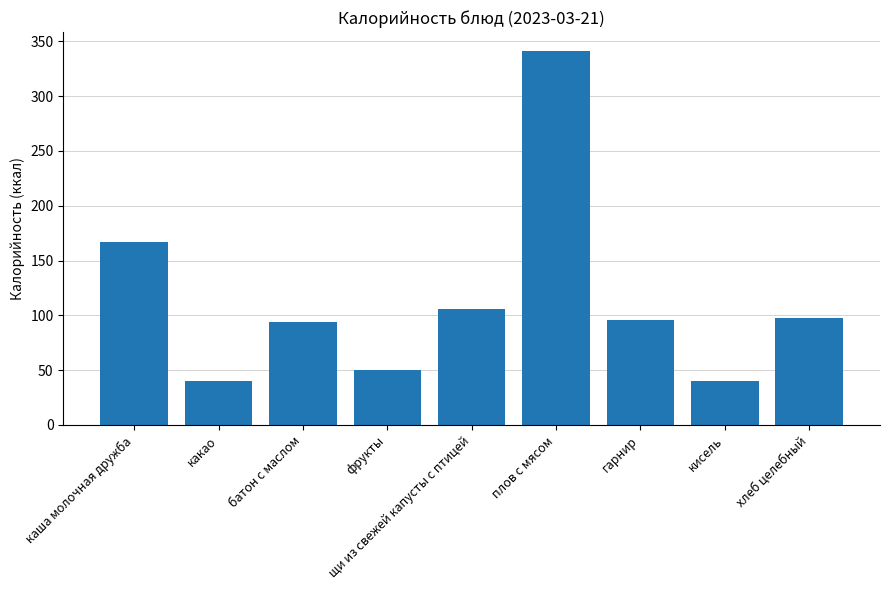

Is it true that the value at фрукты is 50.0?

True